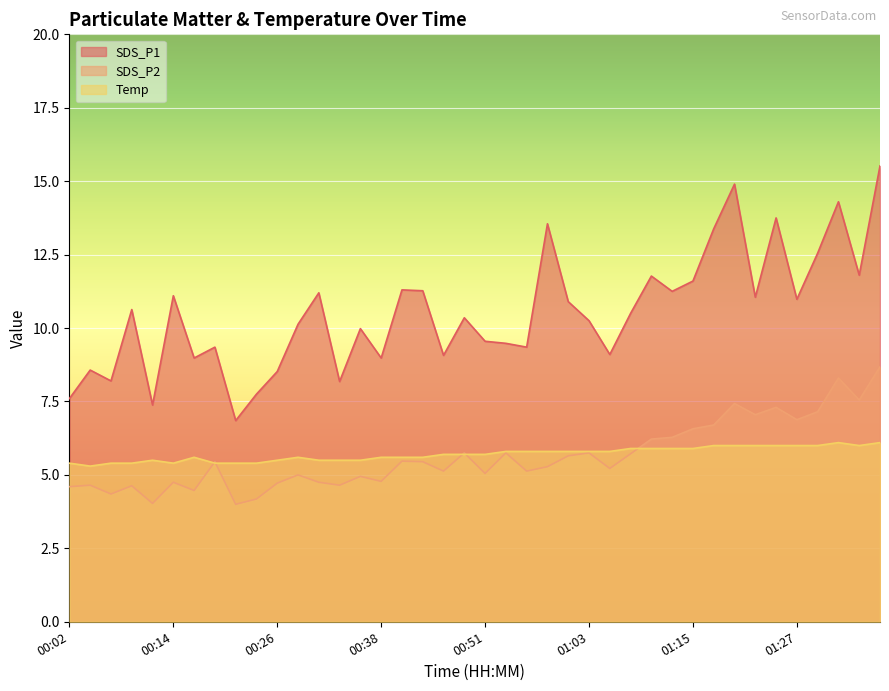

Which series has the largest range (max minus min)?

SDS_P1